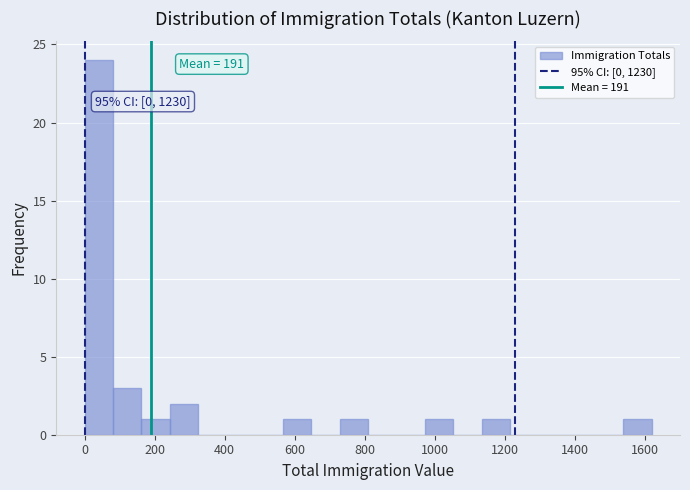

Over which range of the x-axis is the bar tallest?

0 to 80